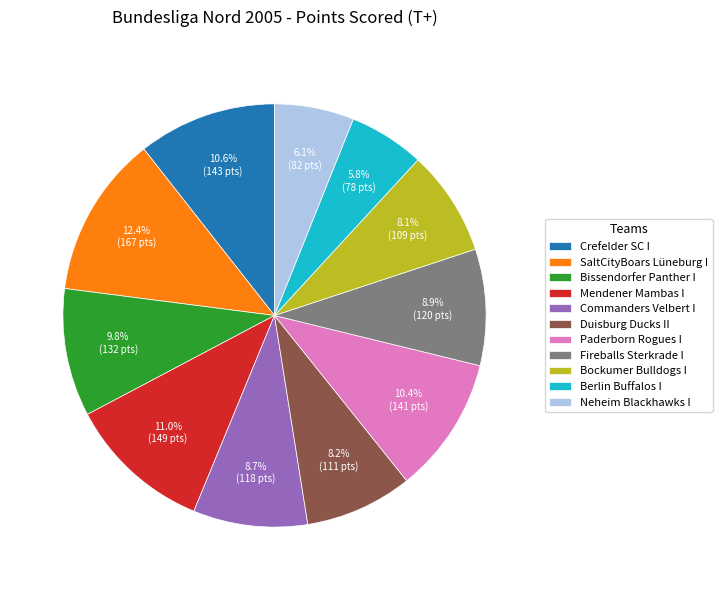

How many segments does this pie chart have?

11